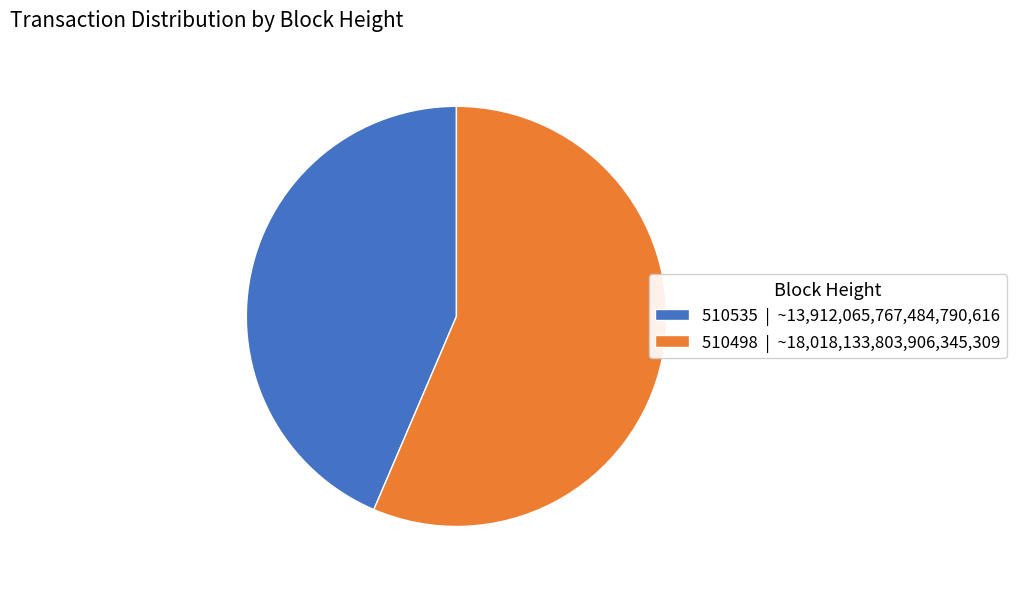

Which has a higher value, 510535 | ~13,912,065,767,484,790,616 or 510498 | ~18,018,133,803,906,345,309?

510498 | ~18,018,133,803,906,345,309